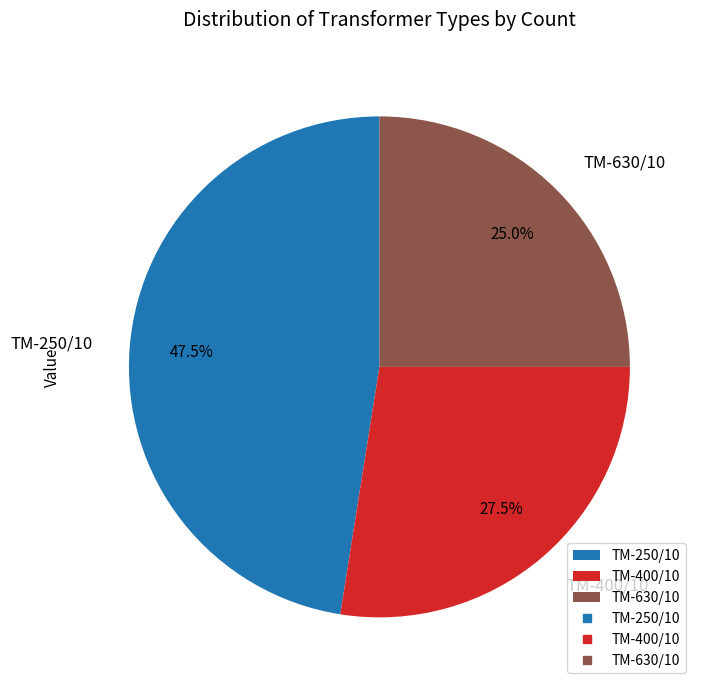

What is the ratio of the value at ТМ-400/10 to the value at ТМ-630/10?

1.1